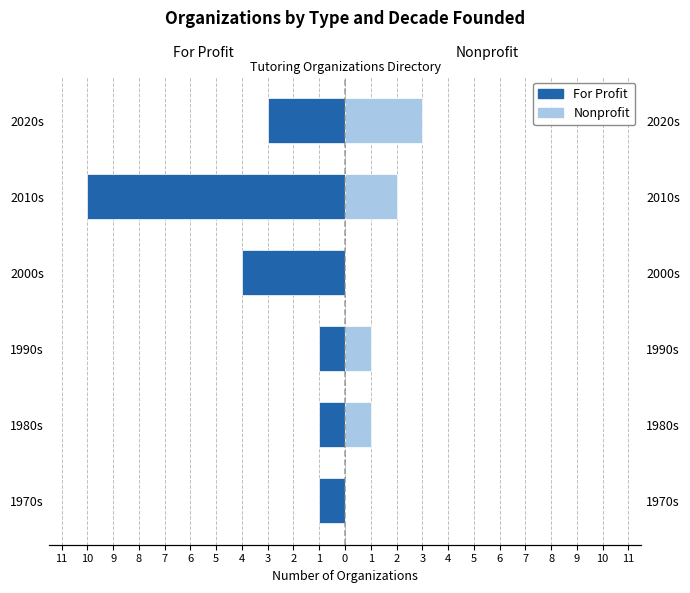

What is the difference between the maximum and minimum values in the Nonprofit series?

3